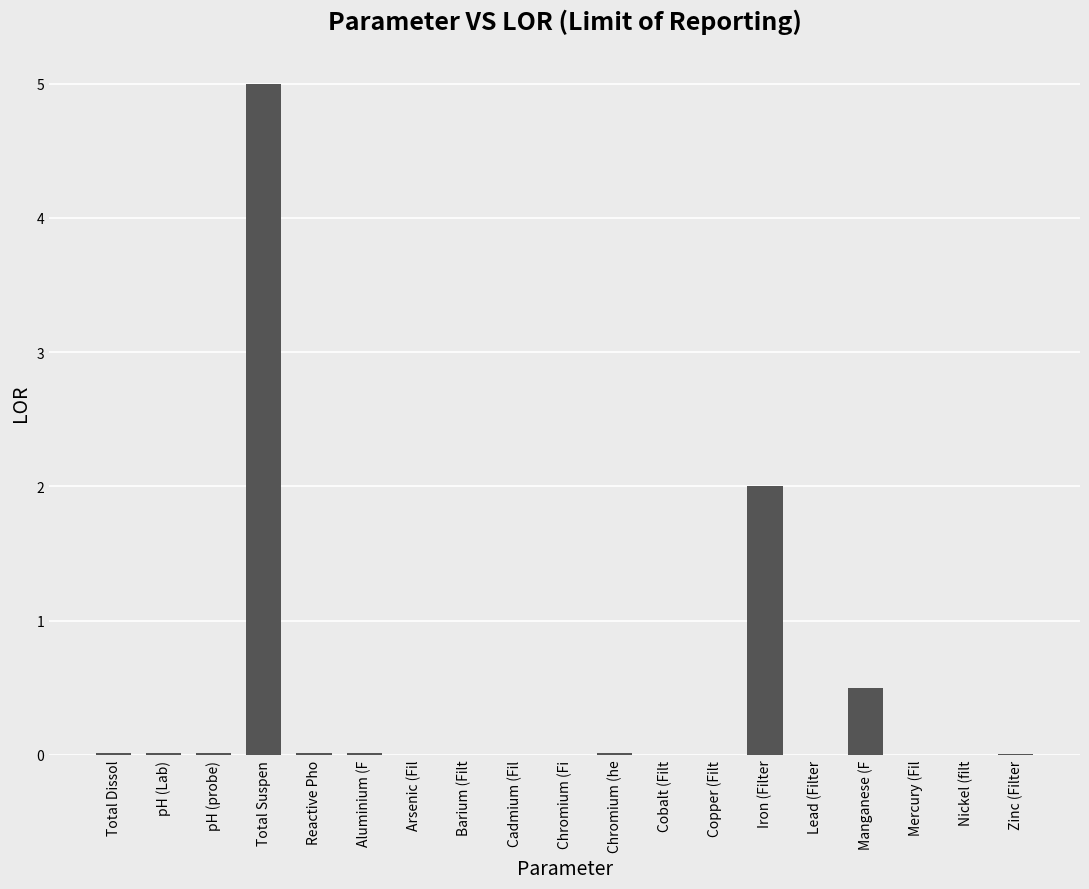

Is it true that the value at Reactive Pho is 0.0?

True